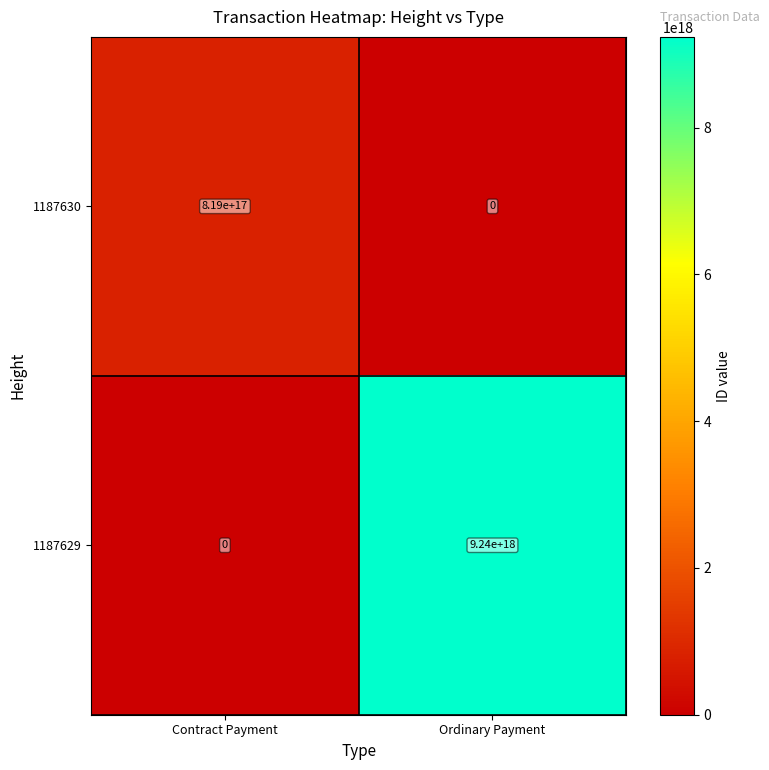

Rank the categories by 1187629 value from lowest to highest.

Contract Payment, Ordinary Payment